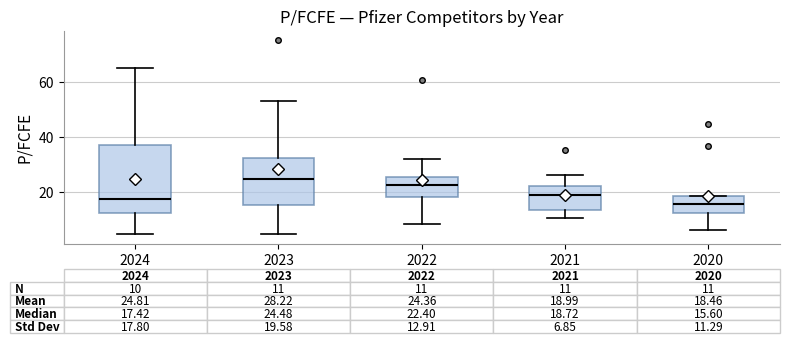

Which box's median line is the highest?

2023